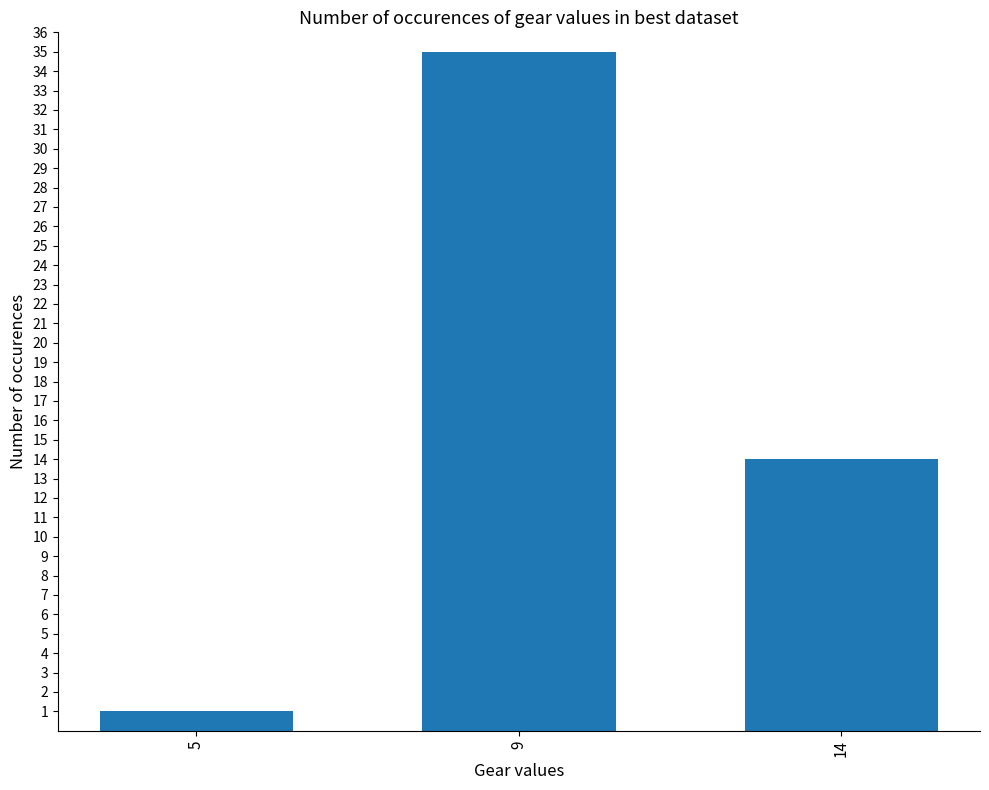

True or false: the data shows 14 at 14.

True